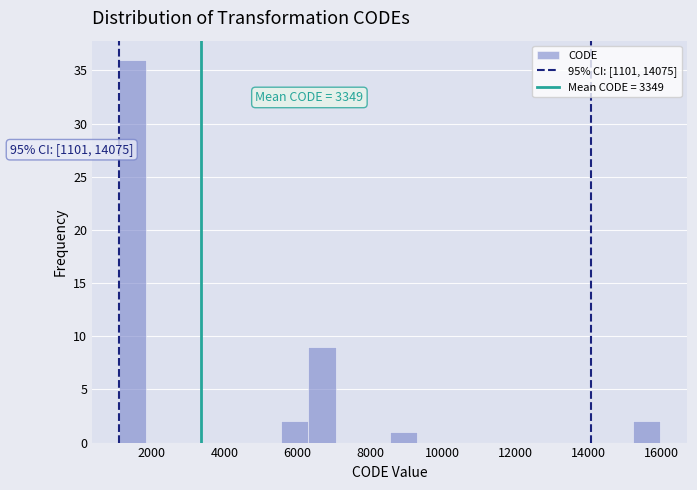

Read against the x-axis, roughly where is the centre of the tallest bar?

1400